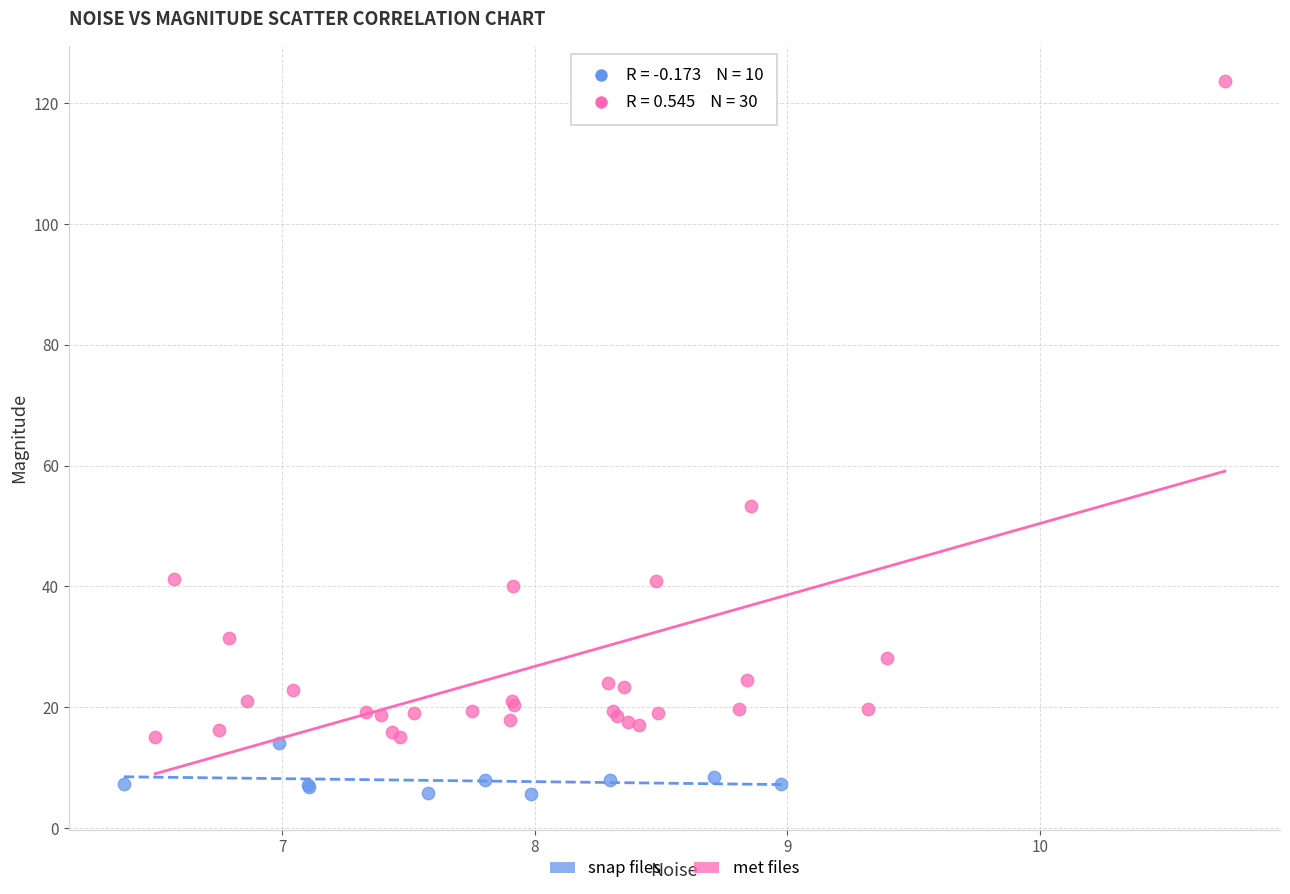

Which series reaches the maximum Y coordinate?

met files